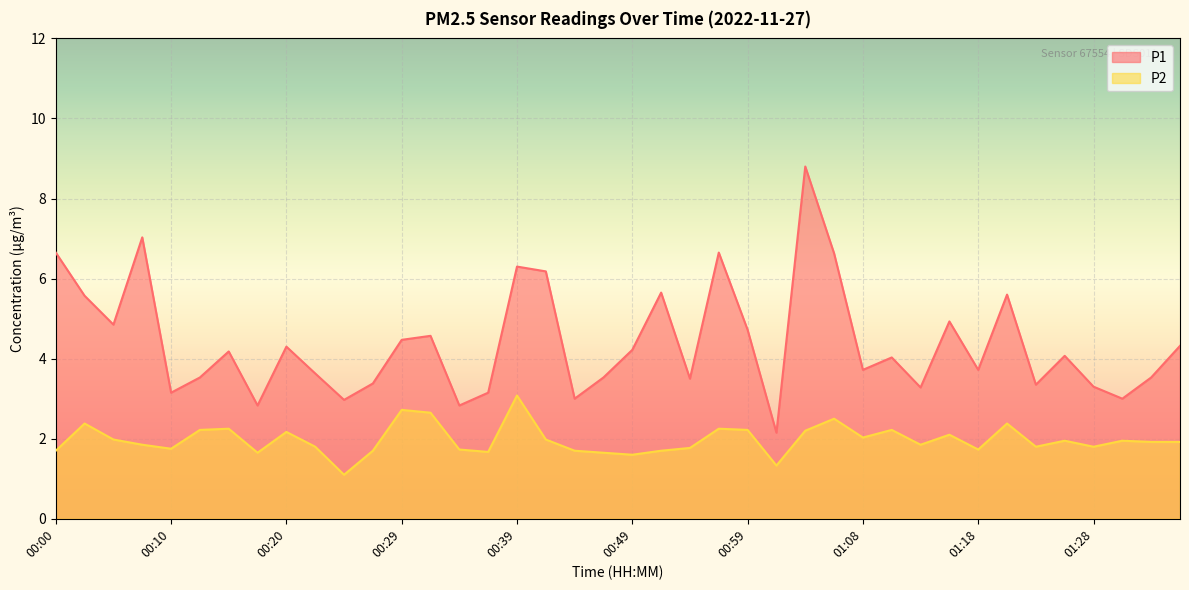

True or false: P1 and P2 cross at least once.

False